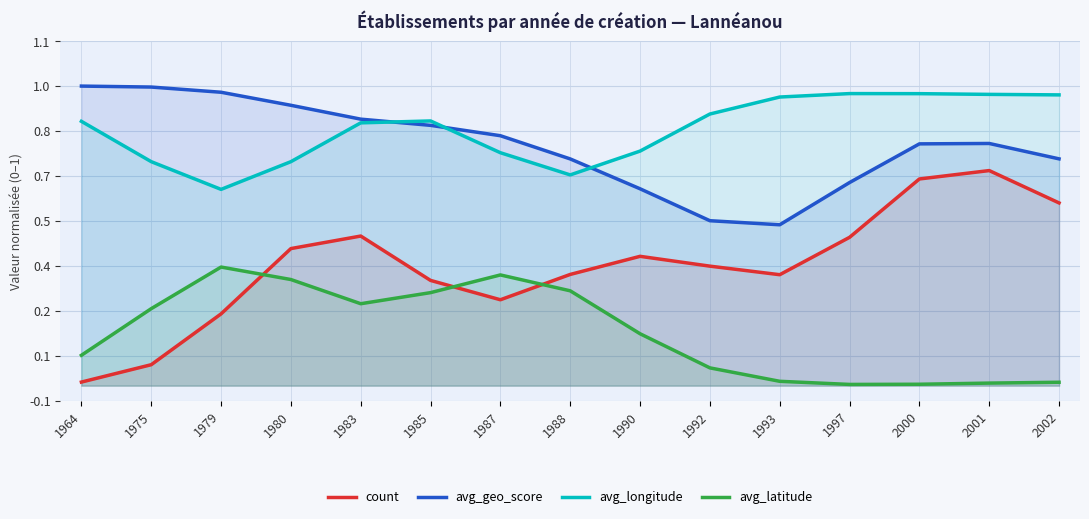

In avg_latitude, how many points are lower than both neighbors (excluding endpoints)?

2